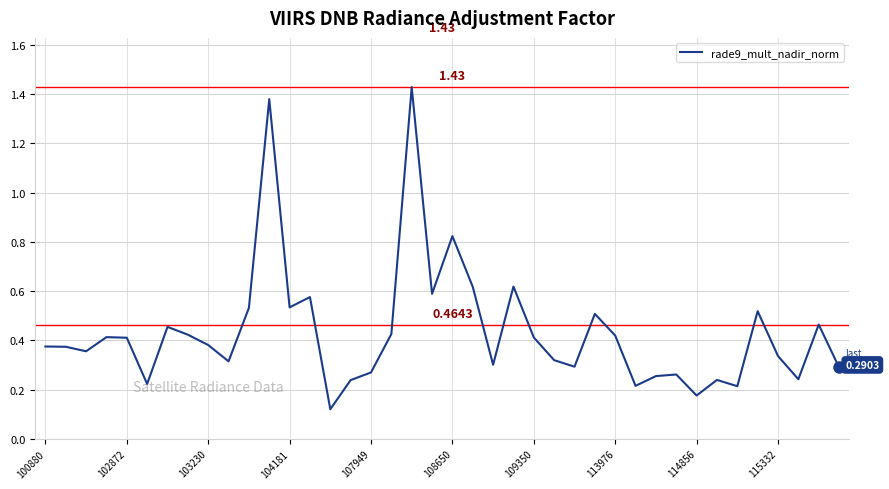

What is the difference between the maximum and minimum values?

1.3